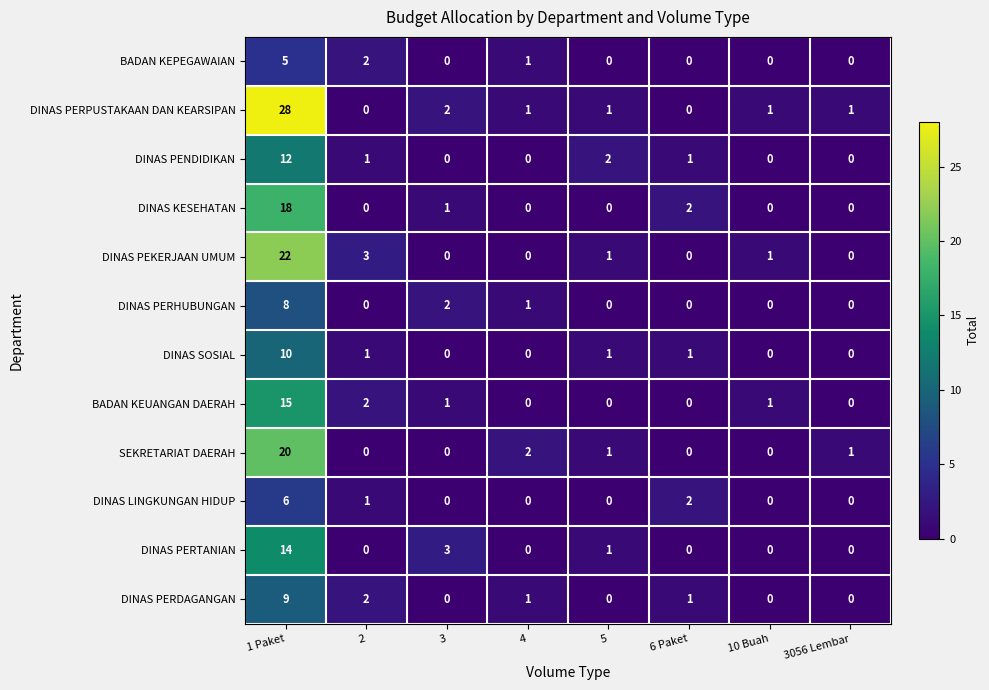

Rank the series by their maximum value, from lowest to highest.

BADAN KEPEGAWAIAN, DINAS LINGKUNGAN HIDUP, DINAS PERHUBUNGAN, DINAS PERDAGANGAN, DINAS SOSIAL, DINAS PENDIDIKAN, DINAS PERTANIAN, BADAN KEUANGAN DAERAH, DINAS KESEHATAN, SEKRETARIAT DAERAH, DINAS PEKERJAAN UMUM, DINAS PERPUSTAKAAN DAN KEARSIPAN